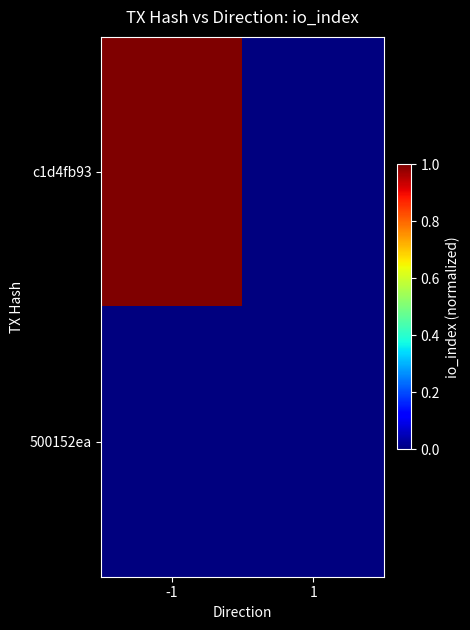

Reading left to right, transcribe all the data shown in this chart.

c1d4fb93: -1=1	1=0
500152ea: -1=0	1=0